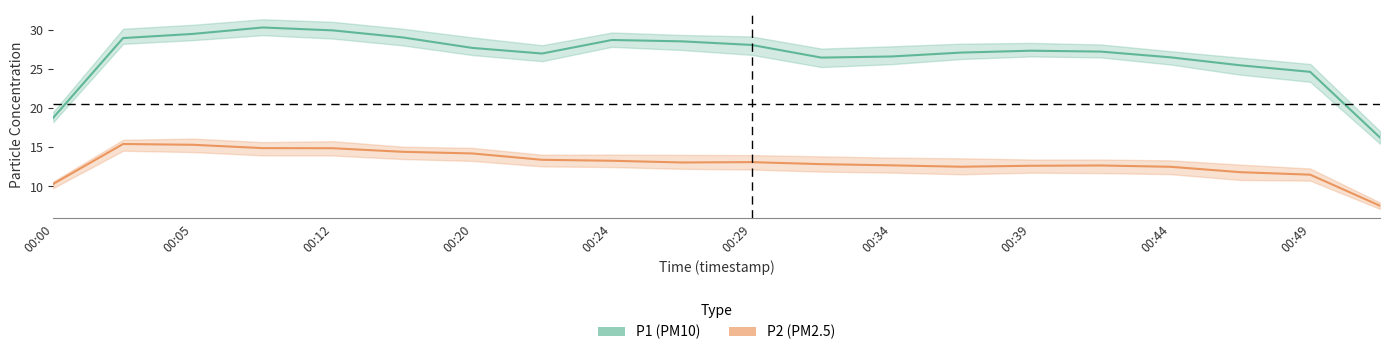

Reading right to left, list all the values displayed in this chart.

P1: 16.2	24.6	25.5	26.5	27.2	27.3	27.1	26.6	26.4	28.1	28.5	28.7	27.0	27.7	29.0	29.9	30.3	29.5	28.9	18.8
P2: 7.5	11.5	11.8	12.5	12.7	12.6	12.5	12.7	12.8	13.1	13.1	13.3	13.4	14.2	14.4	14.9	14.9	15.3	15.4	10.3